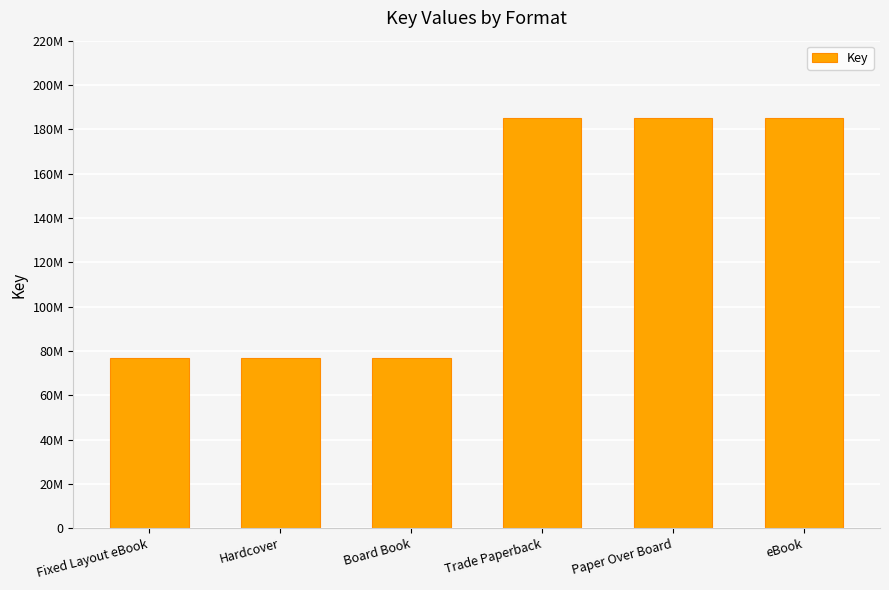

Does the chart contain any negative values?

No